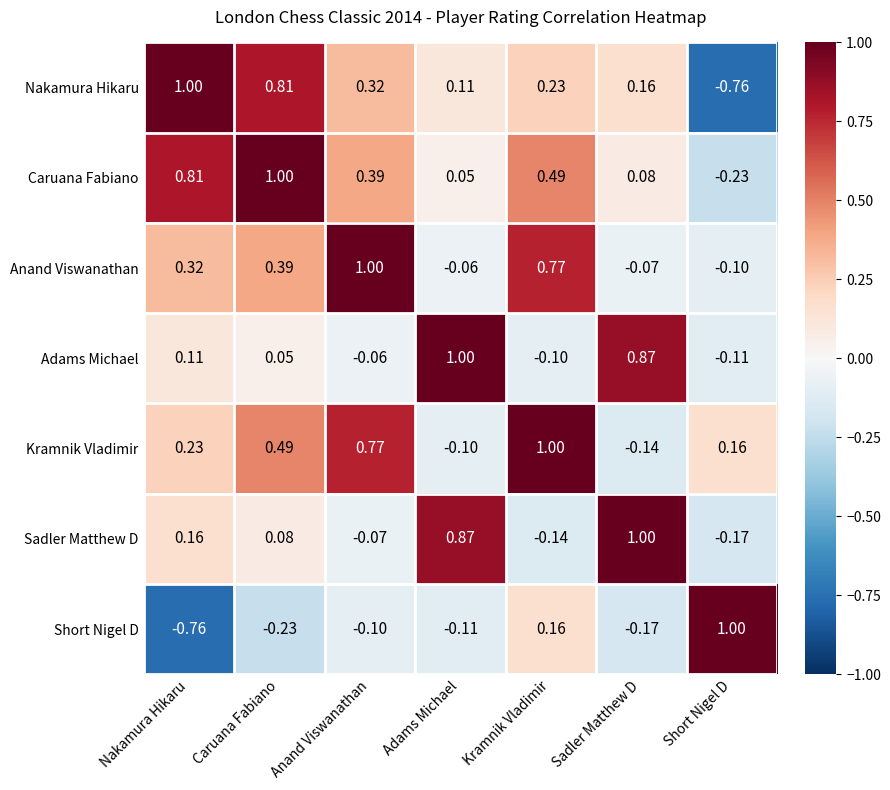

Rank the categories by Caruana Fabiano value from highest to lowest.

Caruana Fabiano, Nakamura Hikaru, Kramnik Vladimir, Anand Viswanathan, Sadler Matthew D, Adams Michael, Short Nigel D